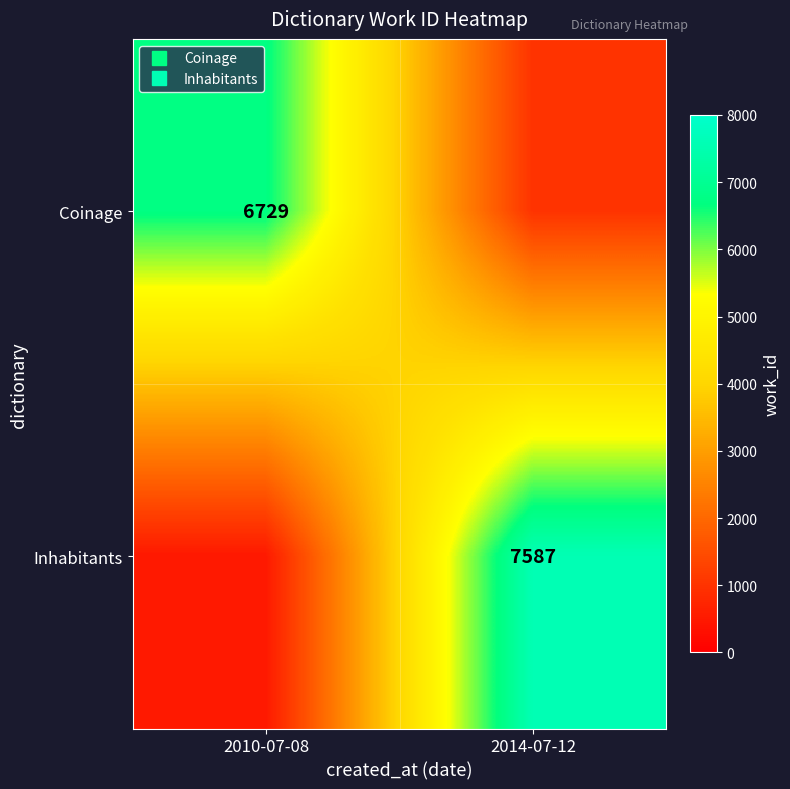

At which label does Inhabitants reach its peak?

2014-07-12